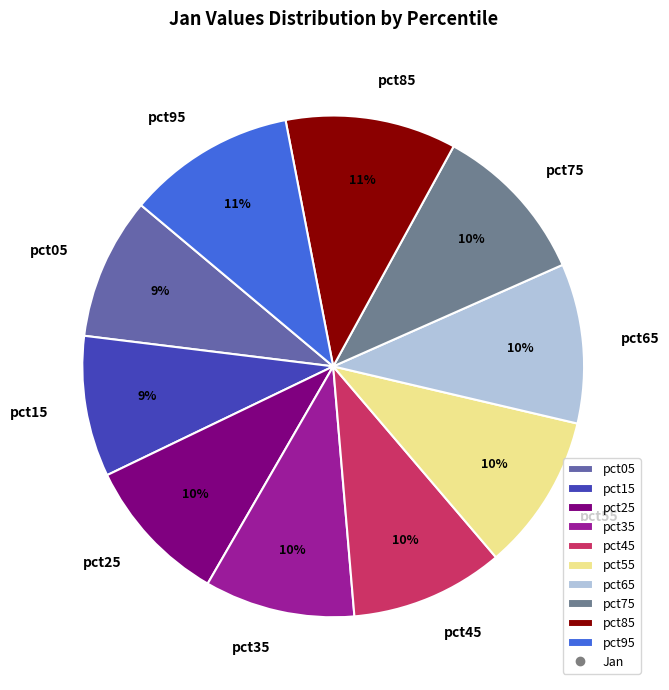

To the nearest percent, what is the difference between the pct35 and pct05 slice percentages?

1%